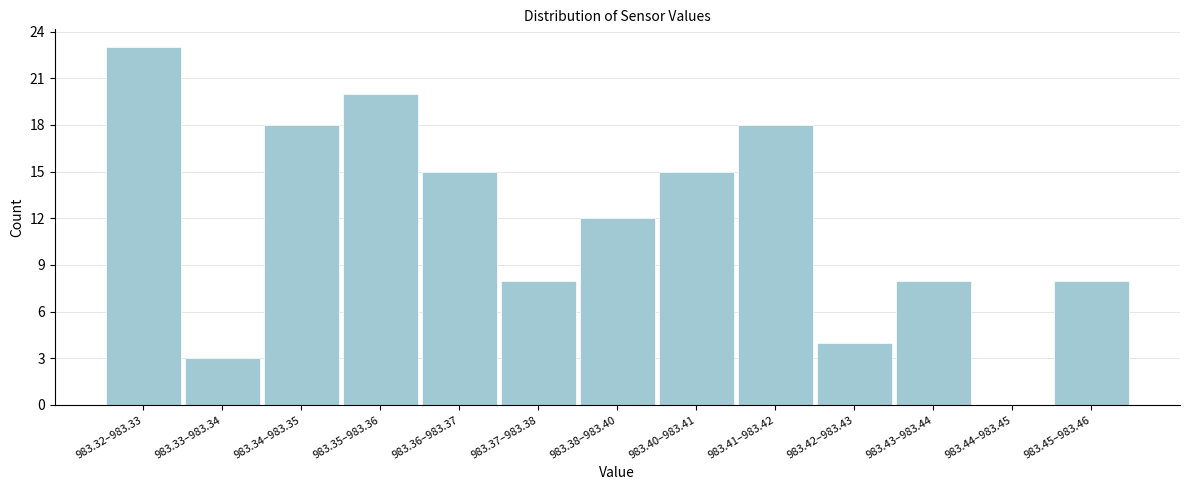

Reading left to right, list all the values displayed in this chart.

983.32–983.33=23	983.33–983.34=3	983.34–983.35=18	983.35–983.36=20	983.36–983.37=15	983.37–983.38=8	983.38–983.40=12	983.40–983.41=15	983.41–983.42=18	983.42–983.43=4	983.43–983.44=8	983.44–983.45=0	983.45–983.46=8